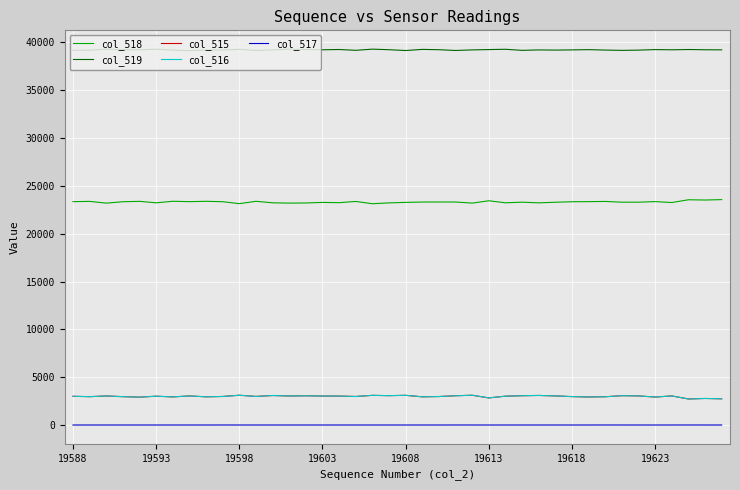

Which series has the largest total across all categories?

col_519